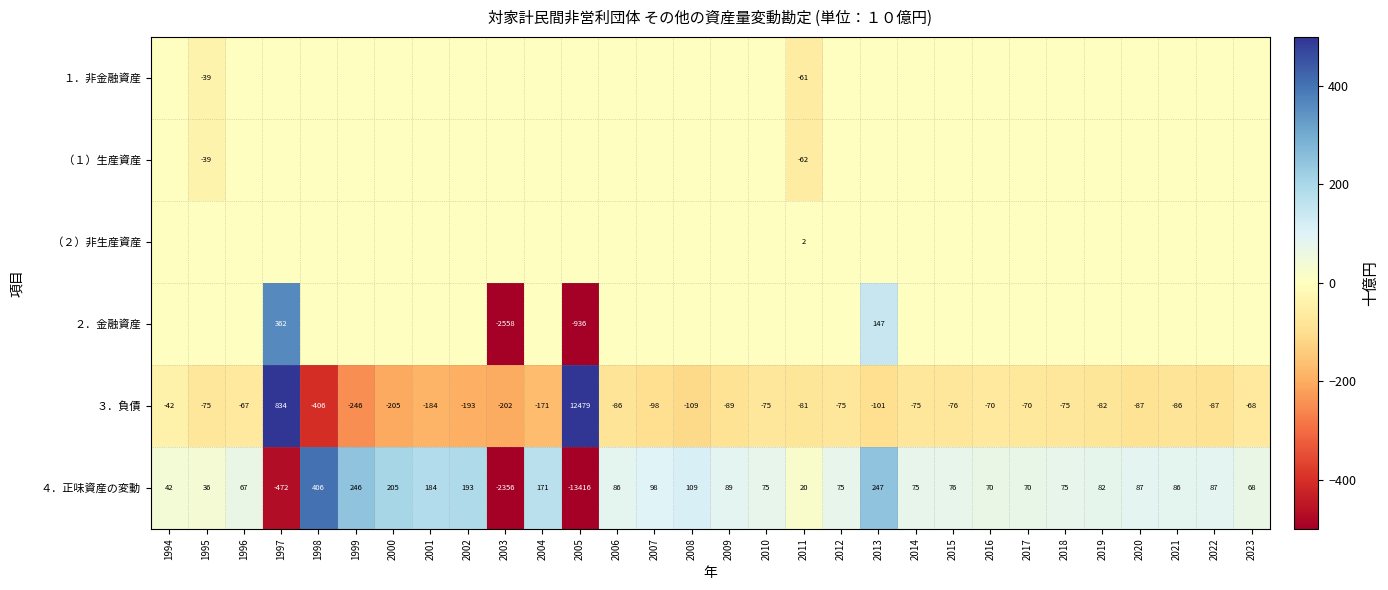

At which label does ３．負債 reach its minimum?

1998